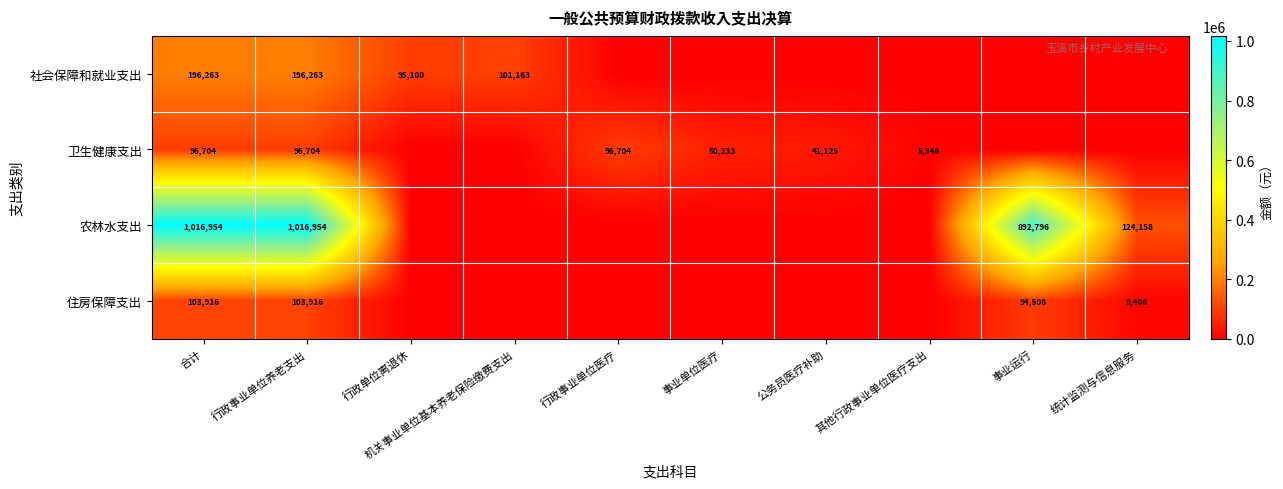

Is it true that 农林水支出 equals 1016954 at 行政事业单位养老支出?

True